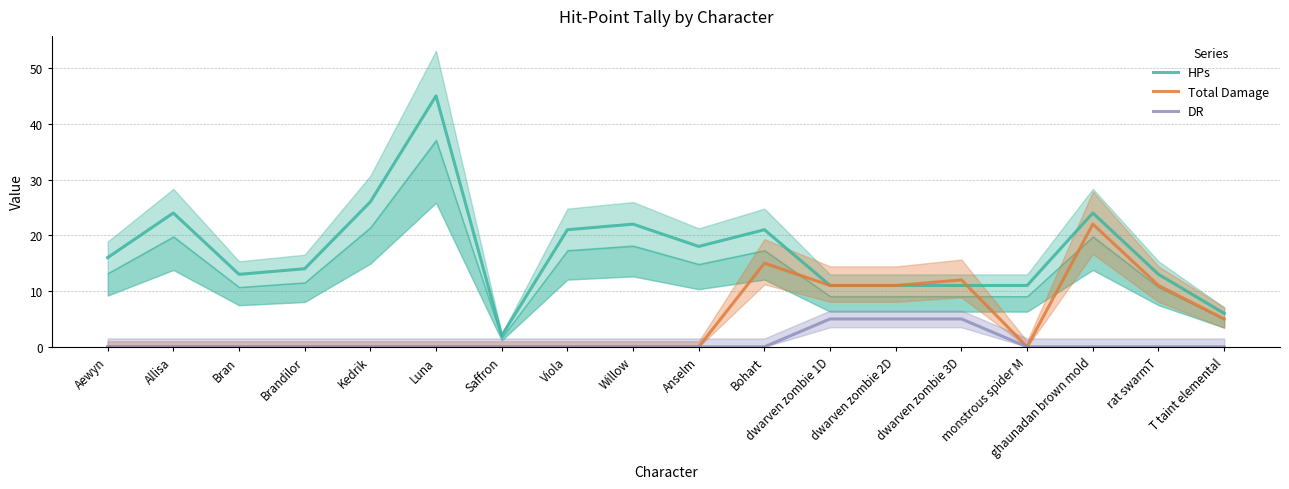

Is it true that Total Damage equals -11 at Luna?

False